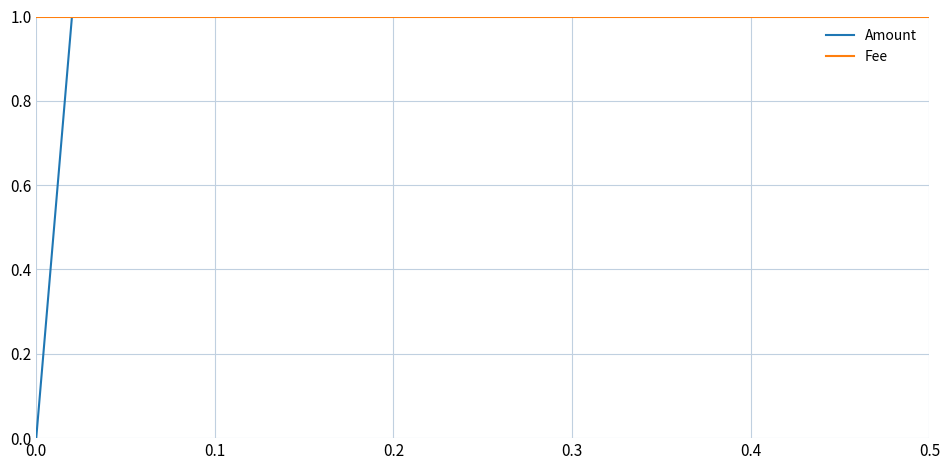

What is the maximum value shown in the chart?

10